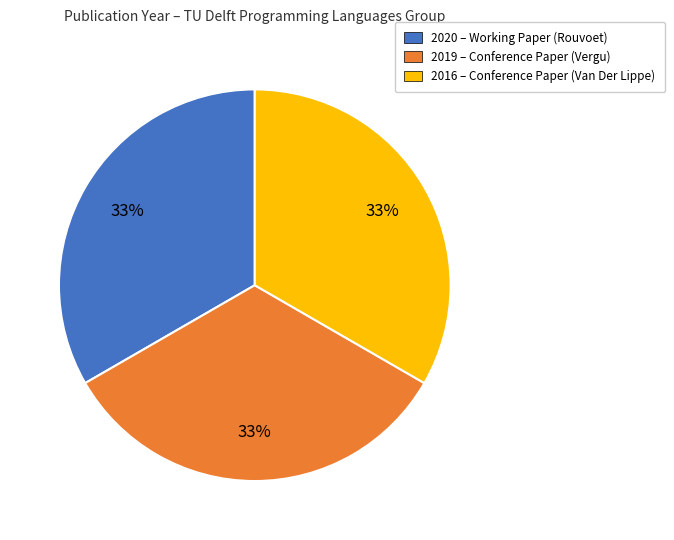

Is it true that 2020 is 28% of the pie?

False